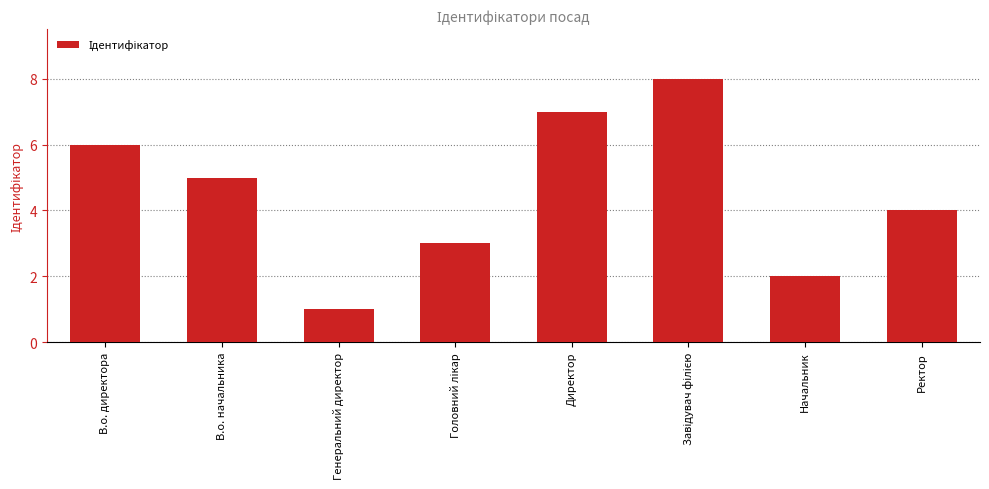

What is the maximum value shown in the chart?

8